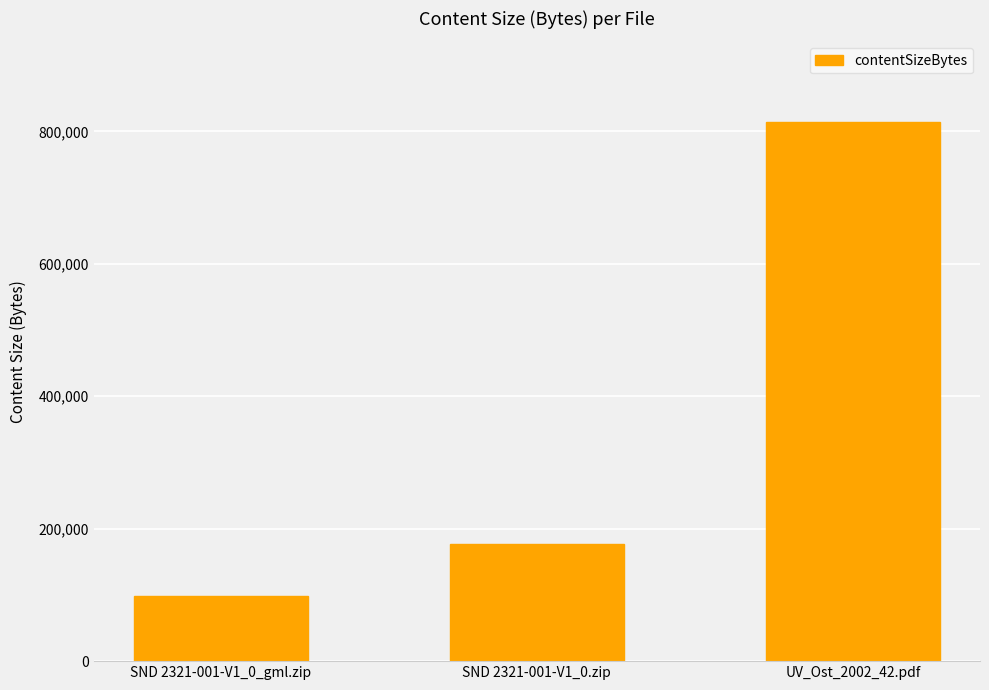

How many values are between 98295 and 813808?

3